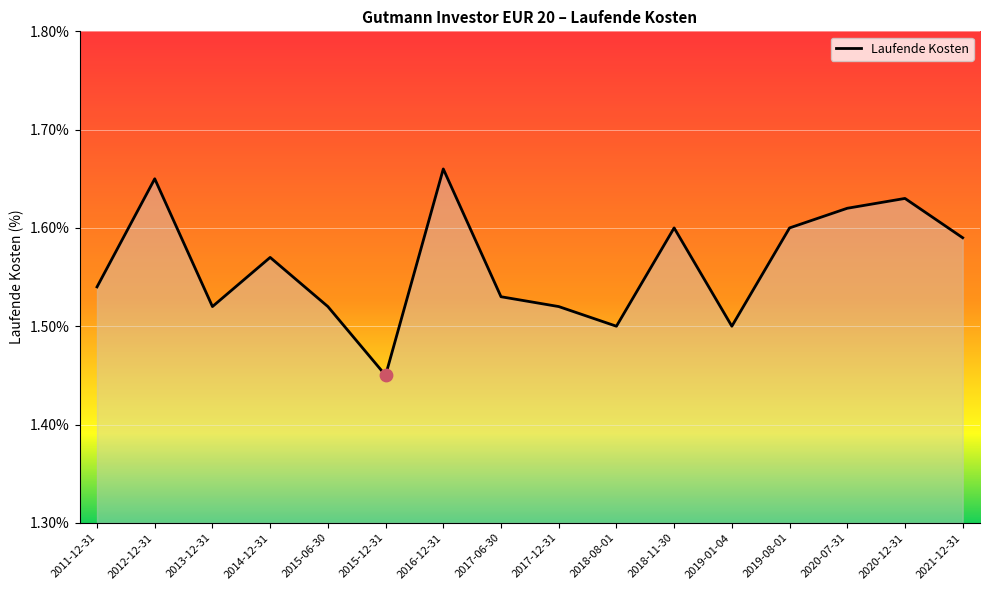

What is the change in value from 2012-12-31 to 2015-06-30?

-0.1